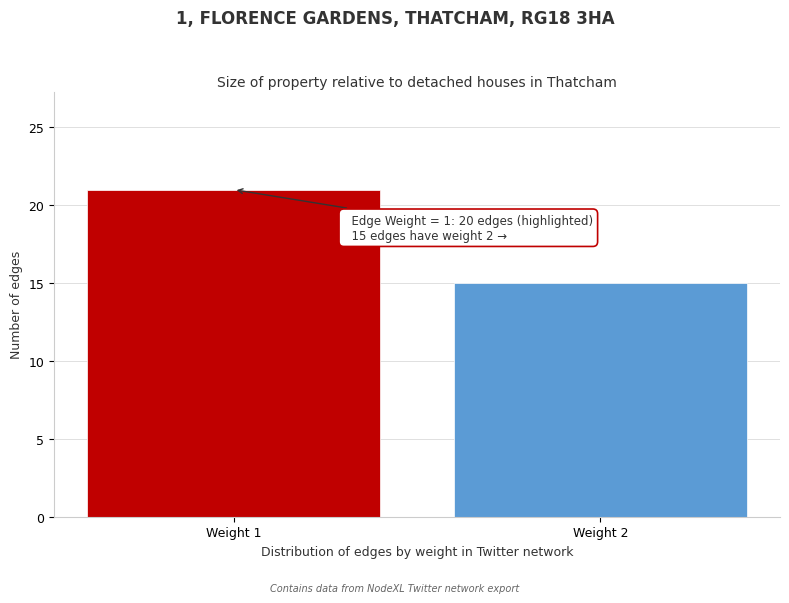

Reading left to right, list all the values displayed in this chart.

21	15